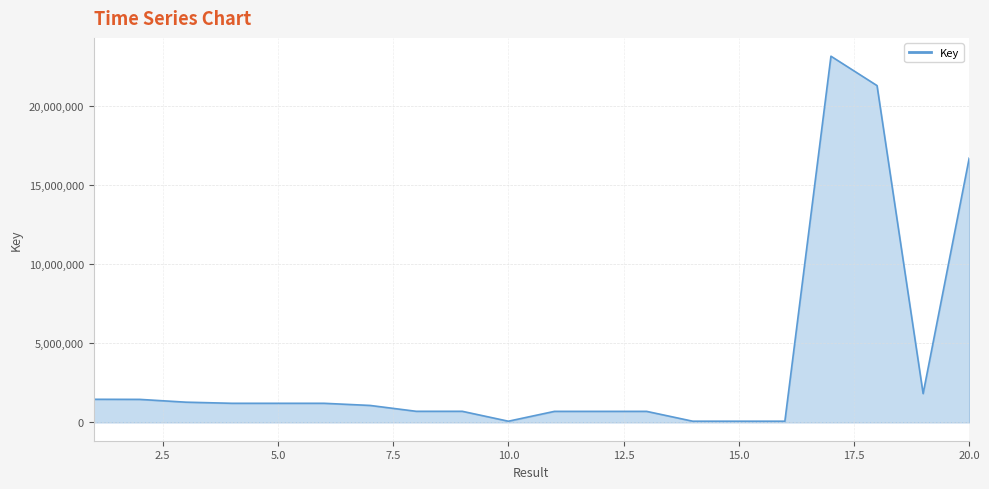

How many values are below 1209253?

10